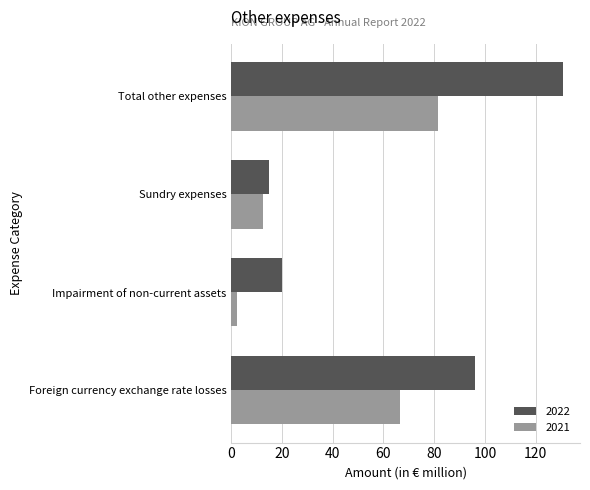

True or false: 2021 has a value of 19.0 at Sundry expenses.

False